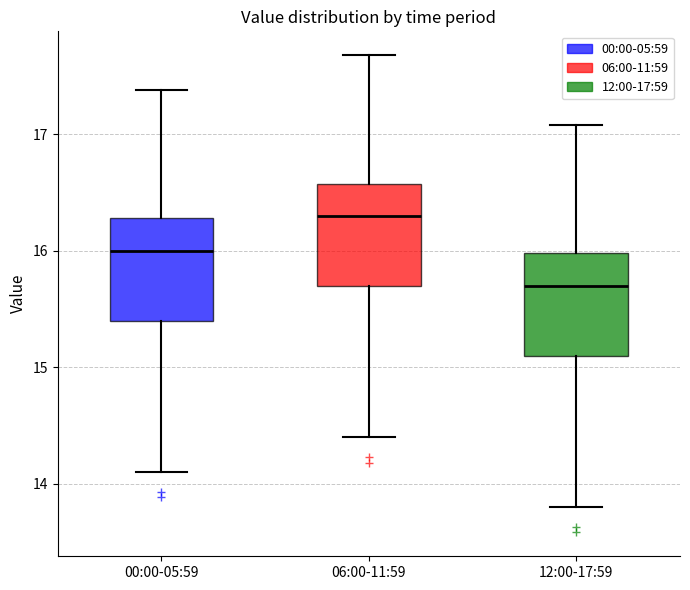

Reading left to right, transcribe this box plot: for each box, give where its median line is, the range the box spans, and where its two whiskers end, as read against the y-axis. The values are not printed on the chart, so give them approximately, as read against the axis.

00:00-05:59: median 16.0, box 15.4 to 16.3, whiskers 14.1 to 17.4
06:00-11:59: median 16.3, box 15.7 to 16.6, whiskers 14.4 to 17.7
12:00-17:59: median 15.7, box 15.1 to 16.0, whiskers 13.8 to 17.1